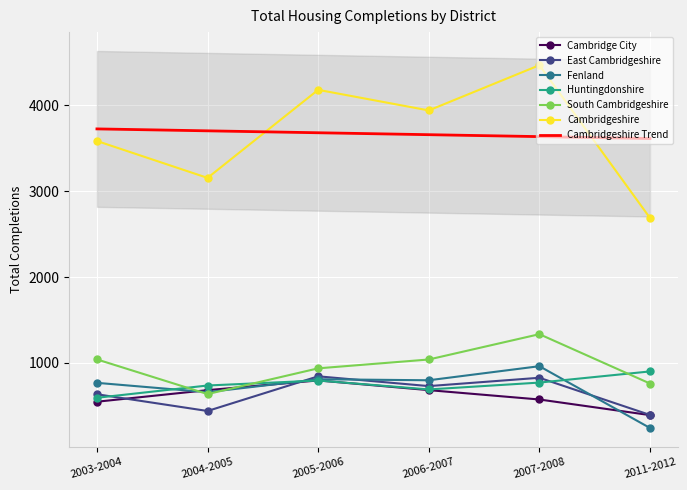

Reading left to right, extract all data points from this chart.

Cambridge City: 2003-2004=548	2004-2005=683	2005-2006=796	2006-2007=683	2007-2008=574	2011-2012=392
East Cambridgeshire: 2003-2004=635	2004-2005=440	2005-2006=844	2006-2007=730	2007-2008=827	2011-2012=394
Fenland: 2003-2004=768	2004-2005=659	2005-2006=810	2006-2007=798	2007-2008=962	2011-2012=242
Huntingdonshire: 2003-2004=594	2004-2005=737	2005-2006=795	2006-2007=691	2007-2008=771	2011-2012=901
South Cambridgeshire: 2003-2004=1041	2004-2005=637	2005-2006=937	2006-2007=1040	2007-2008=1335	2011-2012=760
Cambridgeshire: 2003-2004=3586	2004-2005=3156	2005-2006=4182	2006-2007=3942	2007-2008=4469	2011-2012=2689